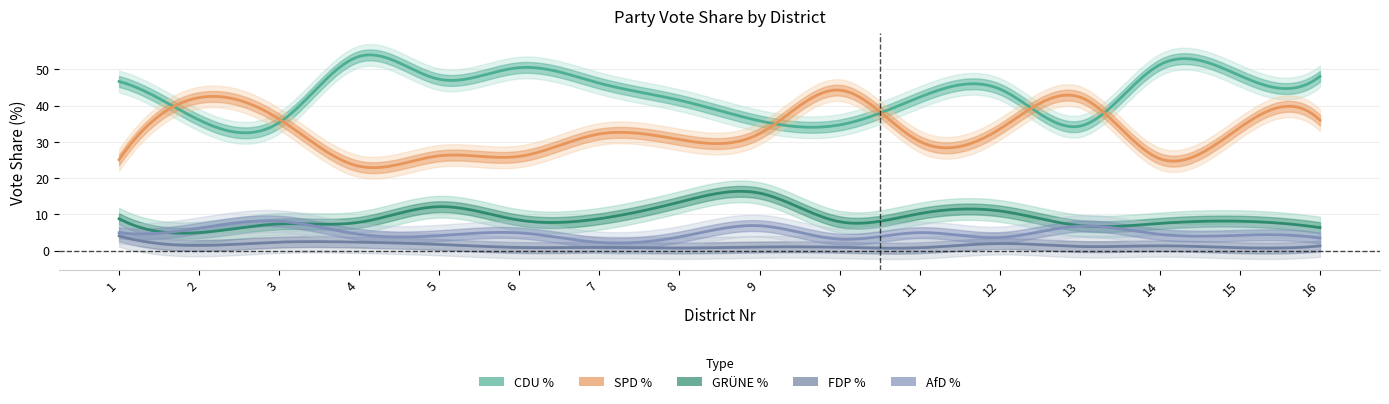

What is the minimum value shown in the chart?

0.7